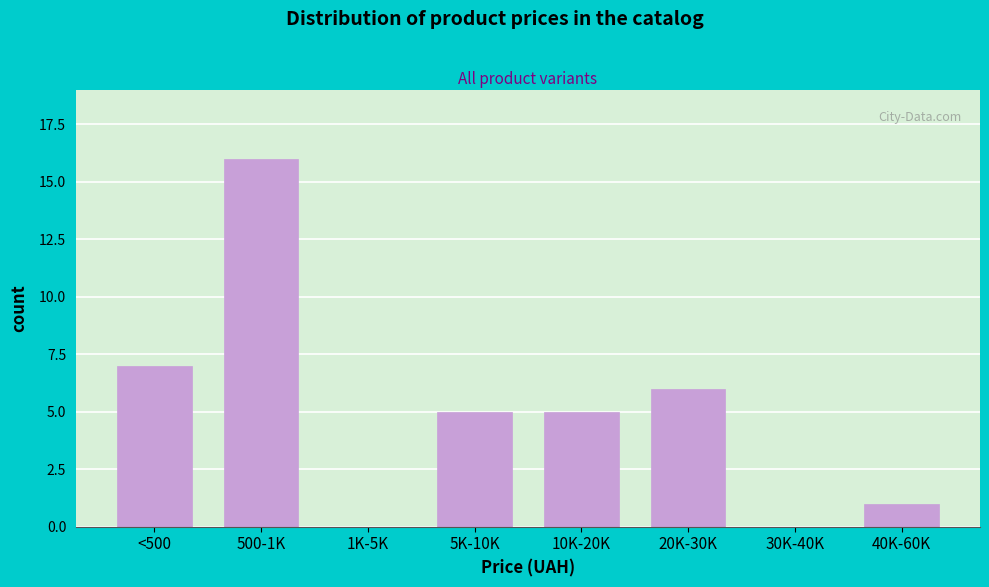

Reading left to right, transcribe all the data shown in this chart.

<500=7	500-1K=16	1K-5K=0	5K-10K=5	10K-20K=5	20K-30K=6	30K-40K=0	40K-60K=1